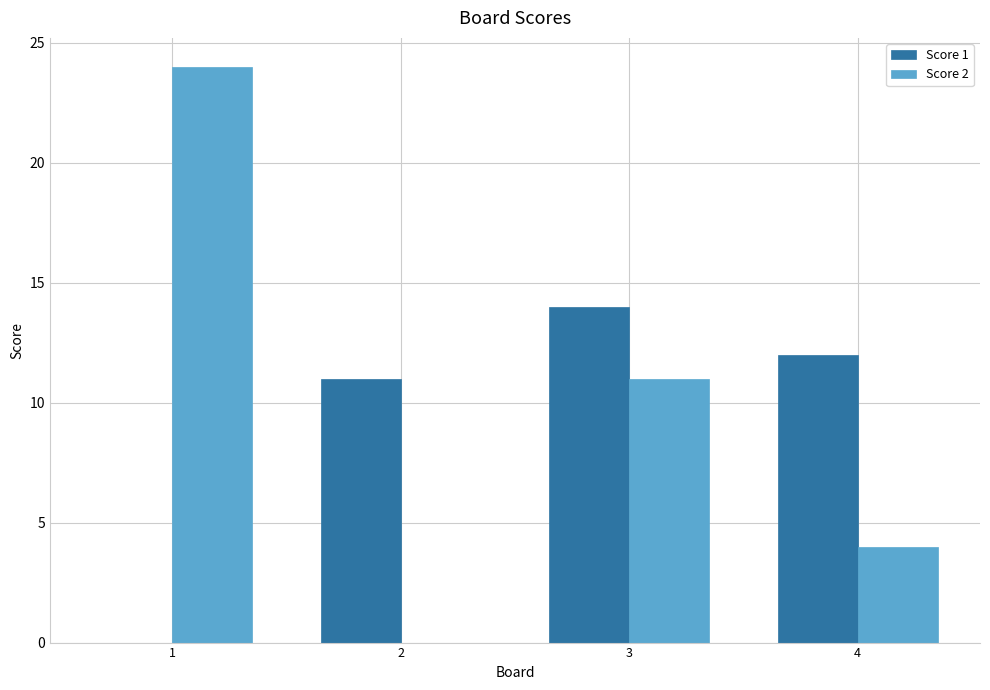

Where does the Score 1 series first go above 12?

3